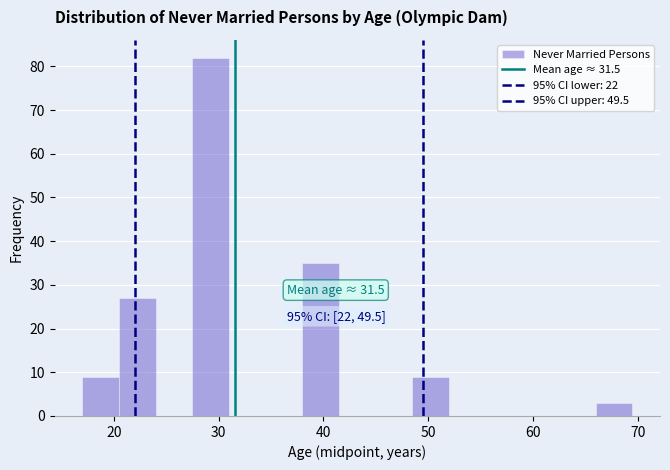

Around what value on the x-axis is the tallest bar? Give the approximate position of its centre, as read against the axis.

29